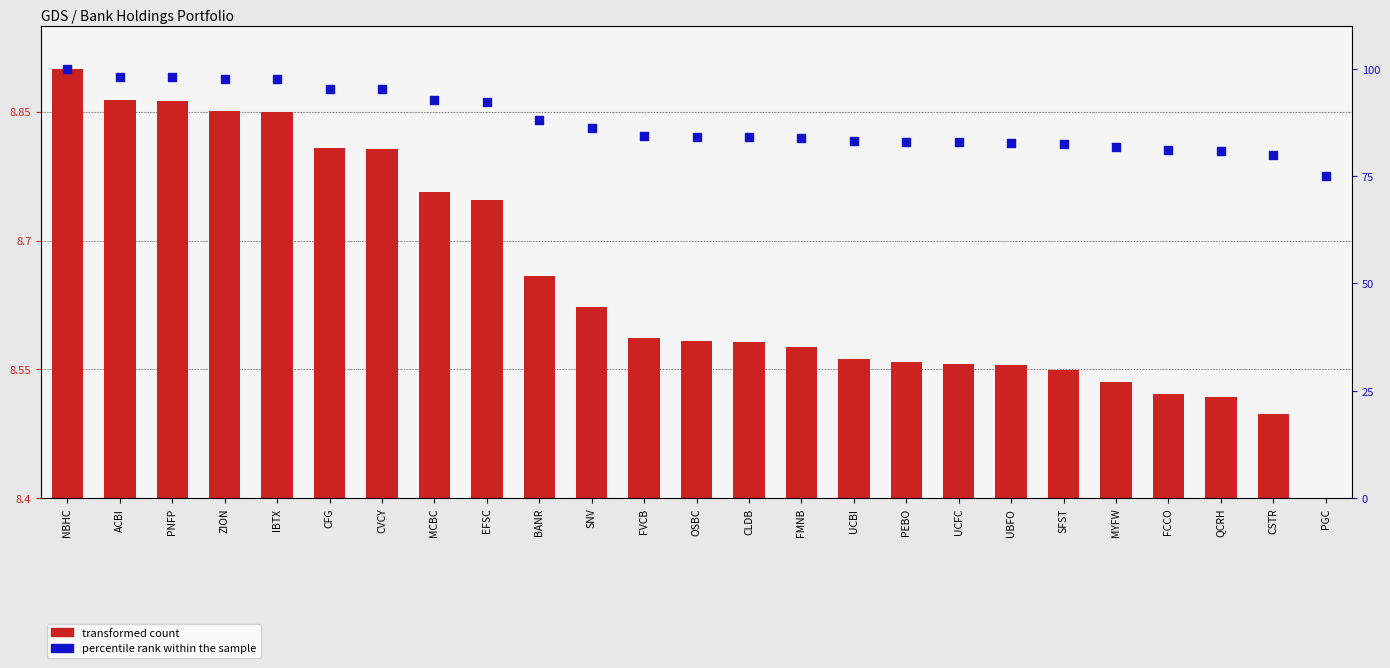

At how many categories does at least one series exceed 1?

25